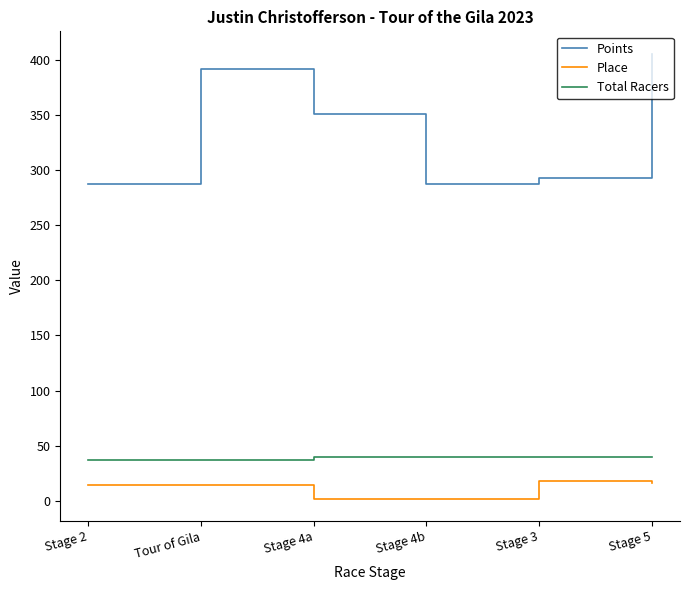

What is the sum of the Points values at Stage 5 and Tour of Gila?

797.7